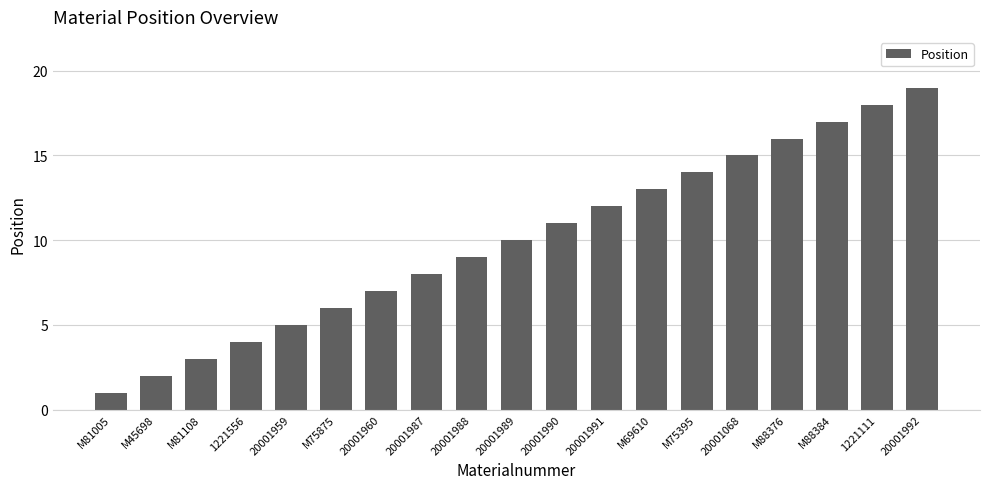

Reading left to right, extract all data points from this chart.

1	2	3	4	5	6	7	8	9	10	11	12	13	14	15	16	17	18	19